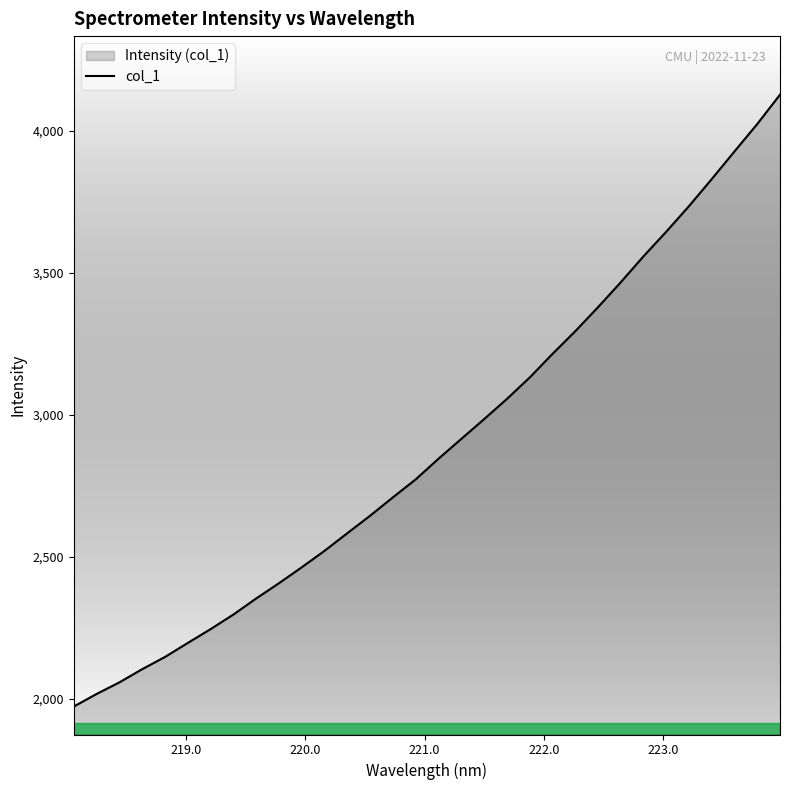

What is the difference between the maximum and minimum values?

2156.5